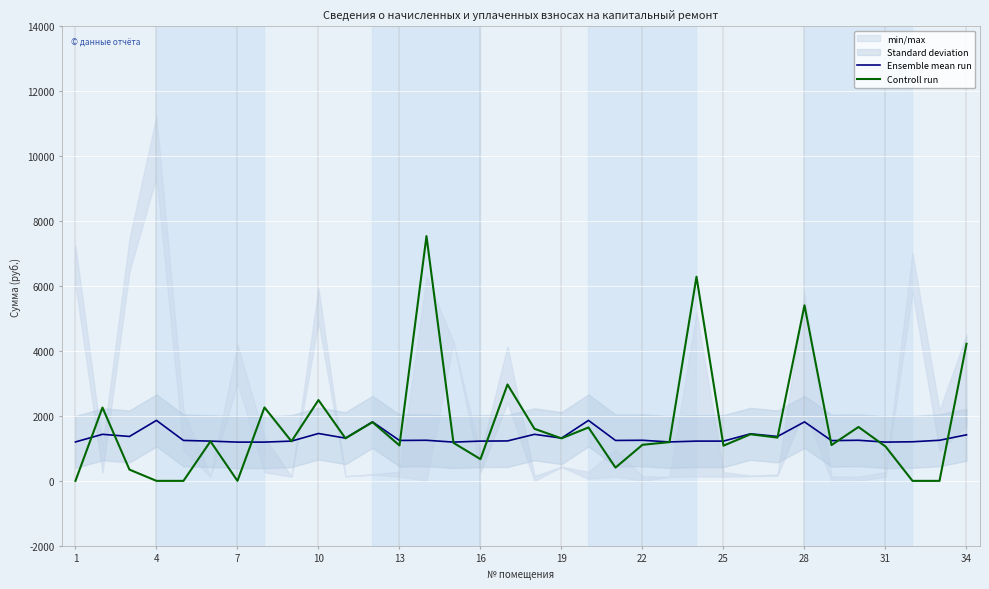

In Ensemble mean run, how many points are higher than both neighbors (excluding endpoints)?

11